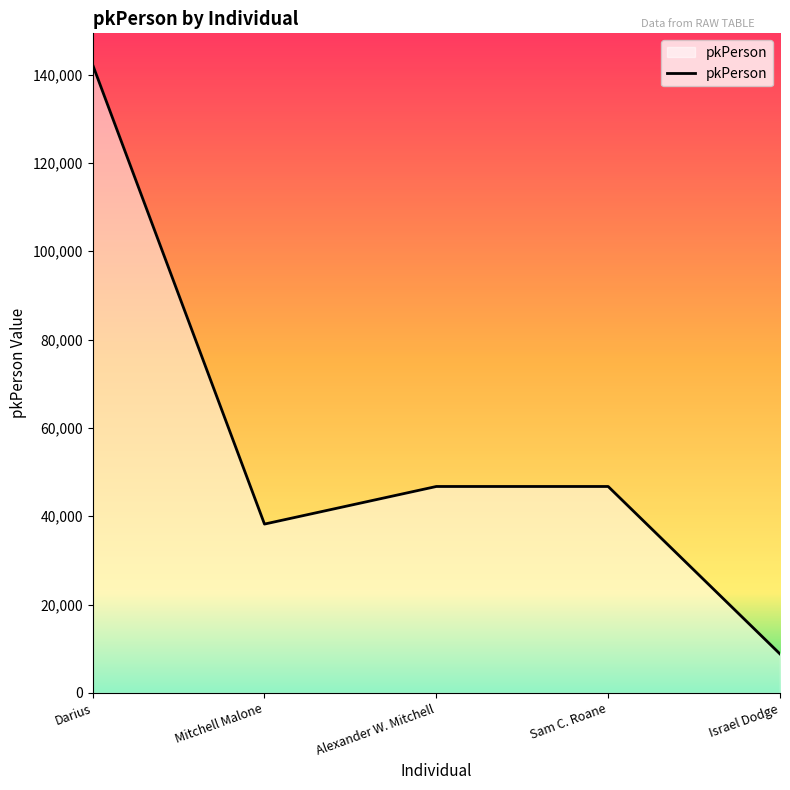

How many values are below 46746?

2